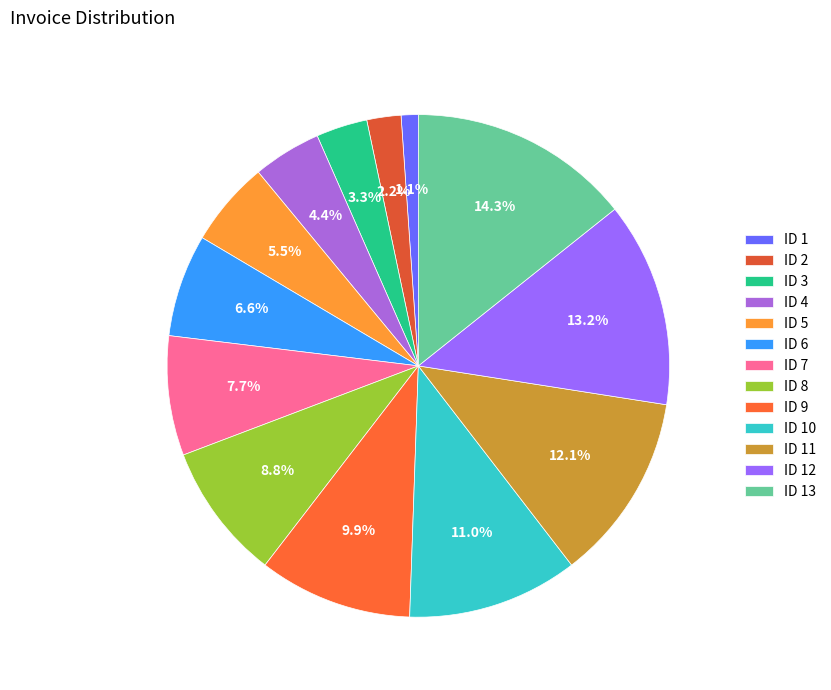

Rank the categories by value from lowest to highest.

ID 1, ID 2, ID 3, ID 4, ID 5, ID 6, ID 7, ID 8, ID 9, ID 10, ID 11, ID 12, ID 13